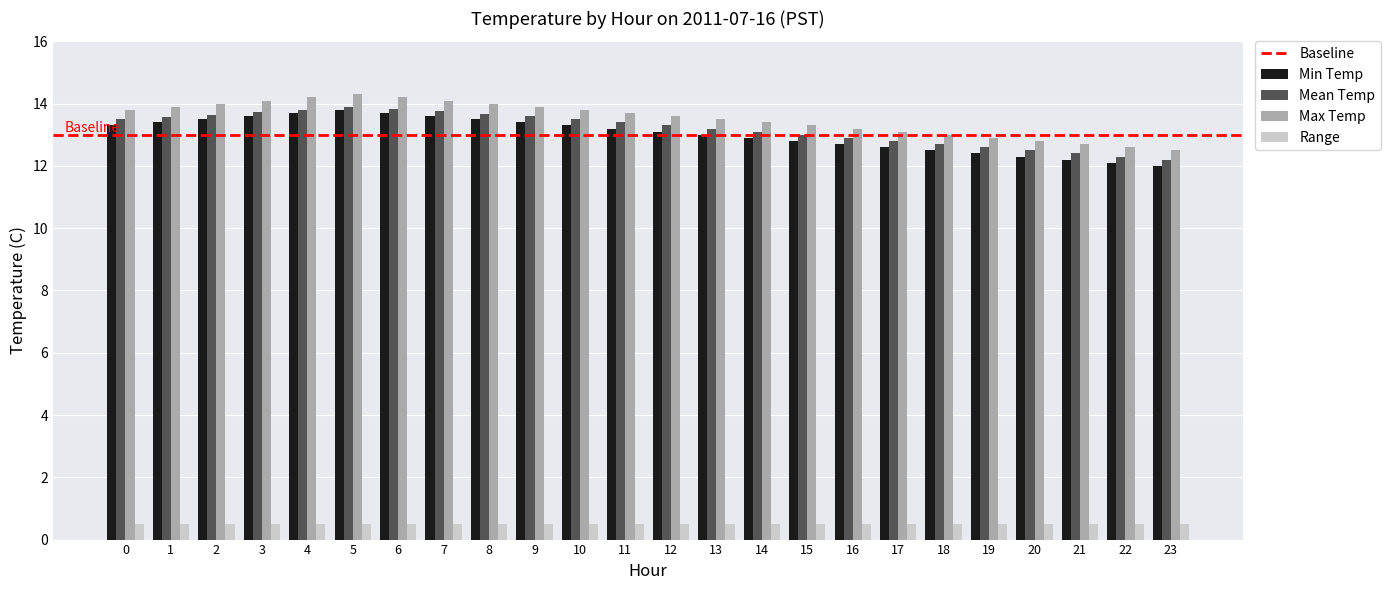

What is the lowest value of the Min Temp series?

12.0